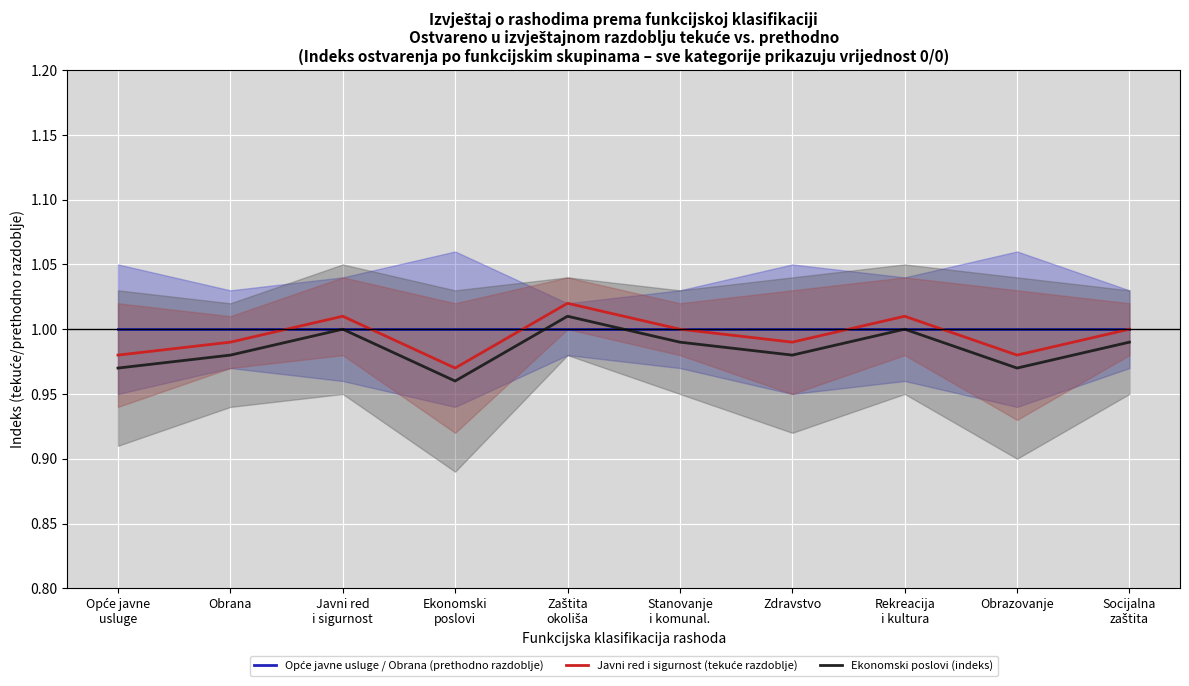

True or false: Javni red i sigurnost (tekuće razdoblje) has a value of 1.0 at Javni red
i sigurnost.

True